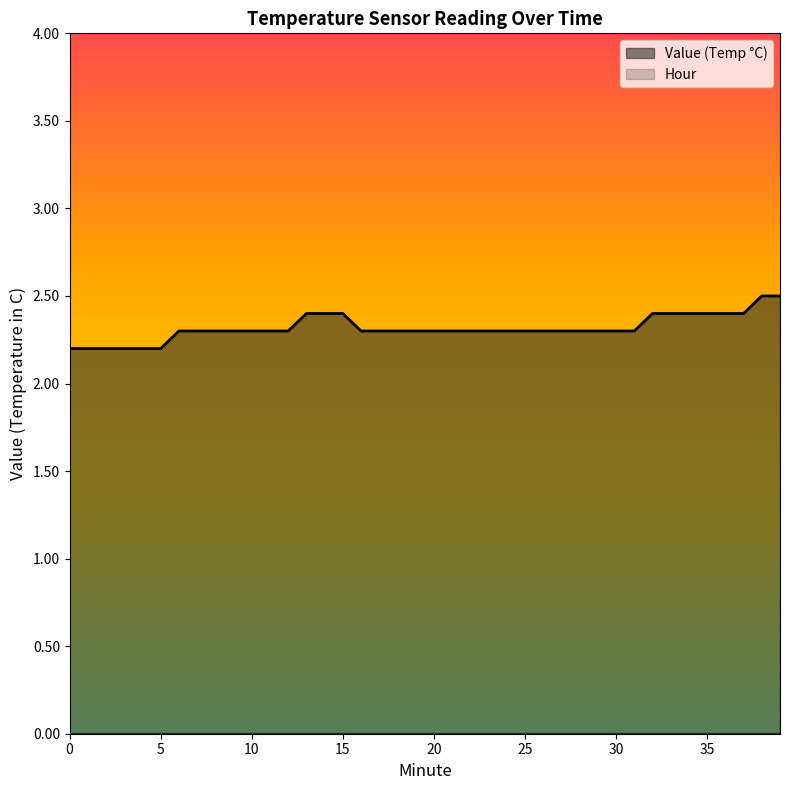

What is the difference between the maximum and minimum values?

0.3